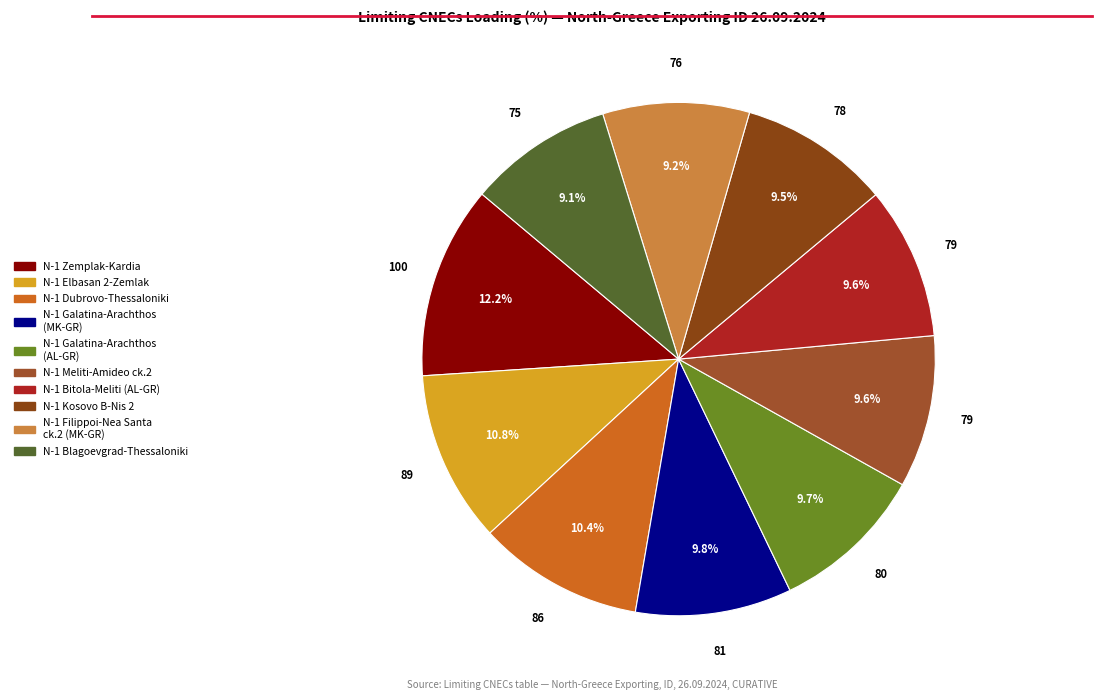

Count the number of slices in the pie.

10